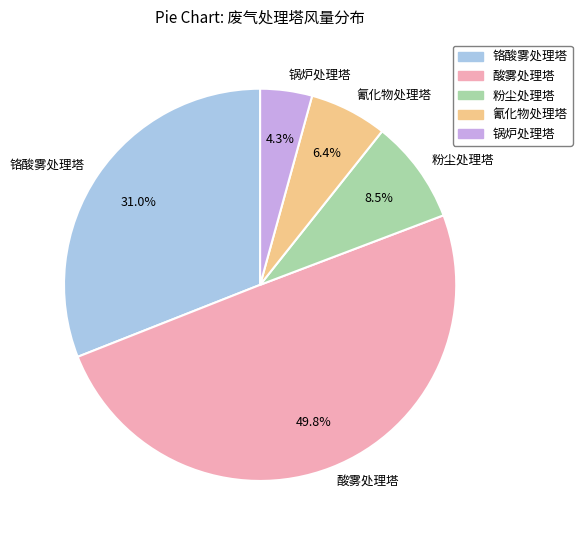

Is 锅炉处理塔 the majority of the pie?

No